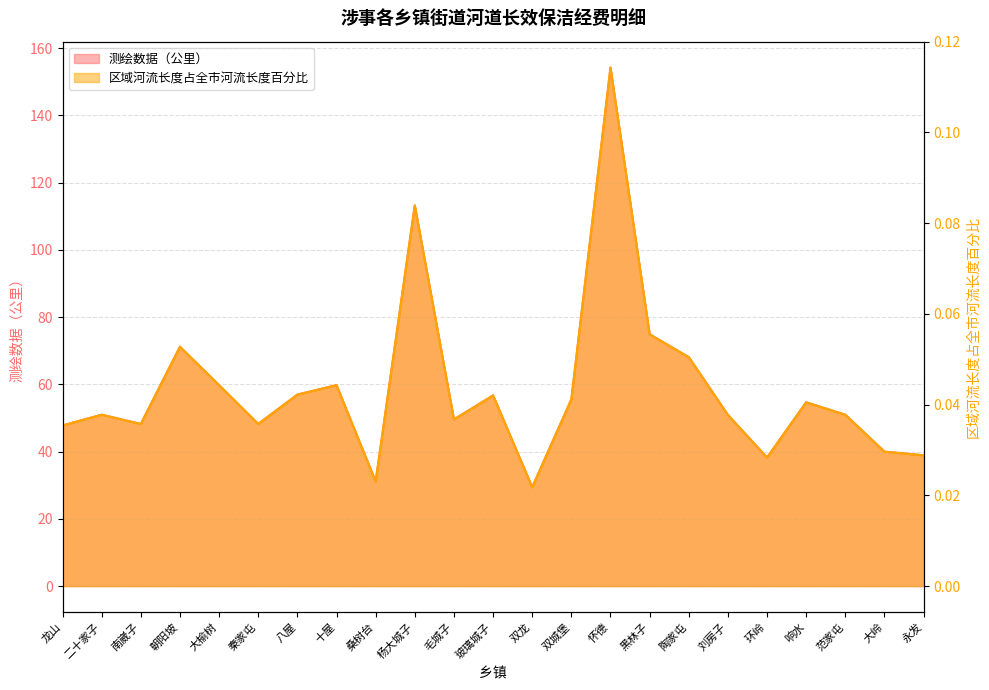

How many lines are shown in the chart?

2